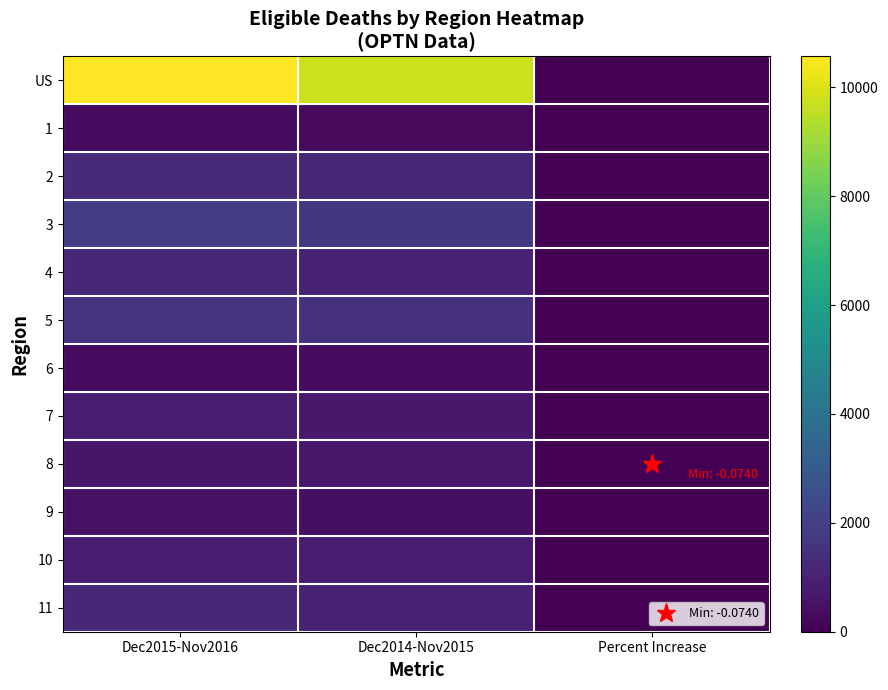

Between Dec2014-Nov2015 and Percent Increase, which series saw the biggest shift?

US